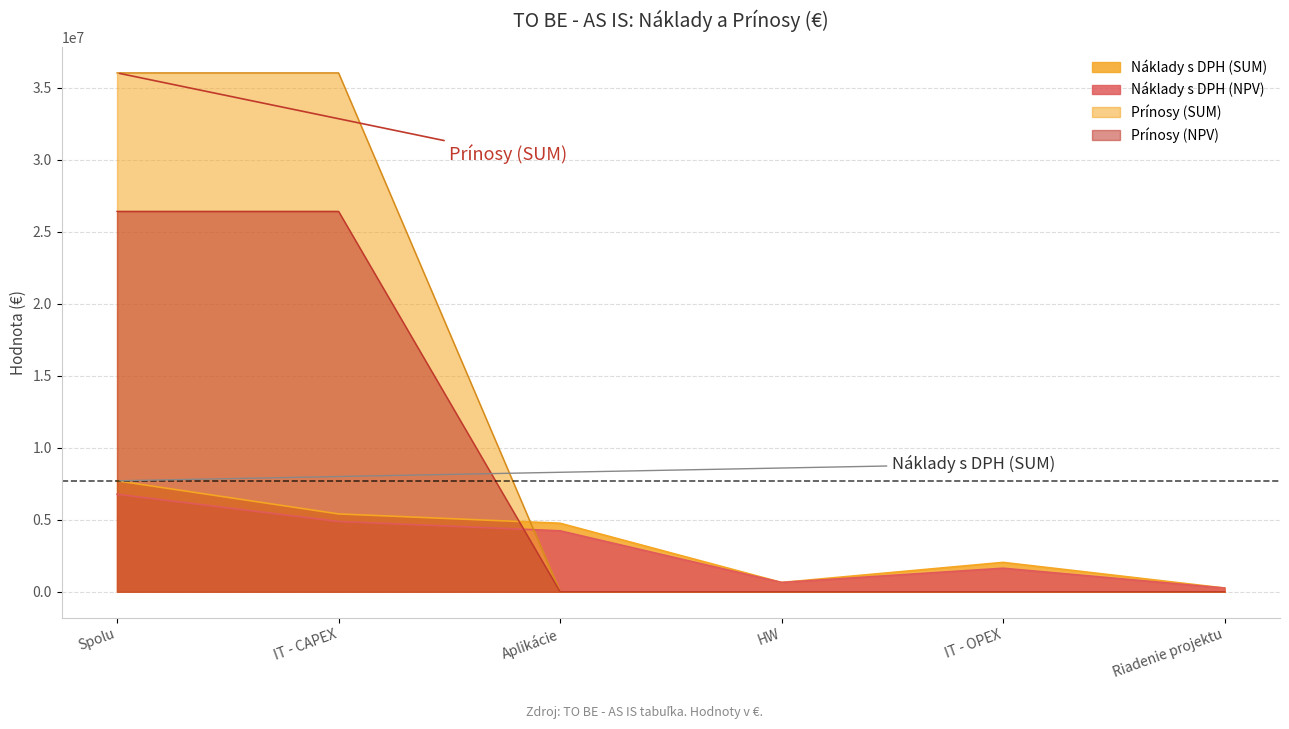

At which label is Náklady s DPH (SUM) closest to 3982974?

Aplikácie